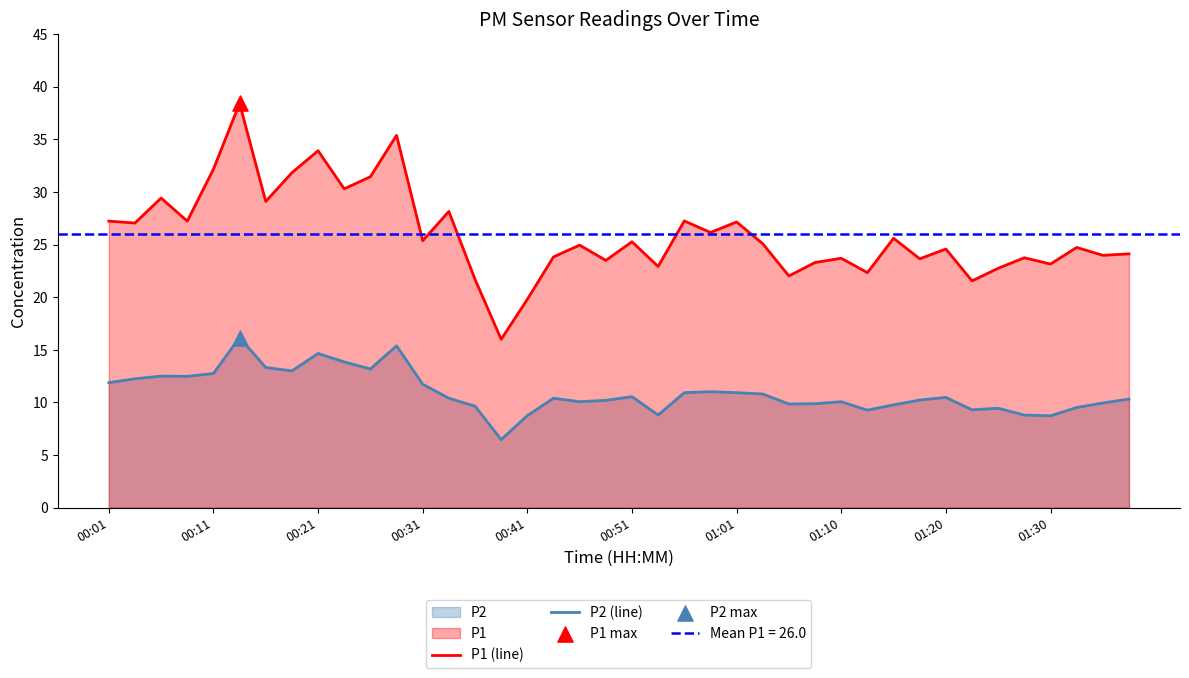

Which series has the largest total across all categories?

P1 (line)